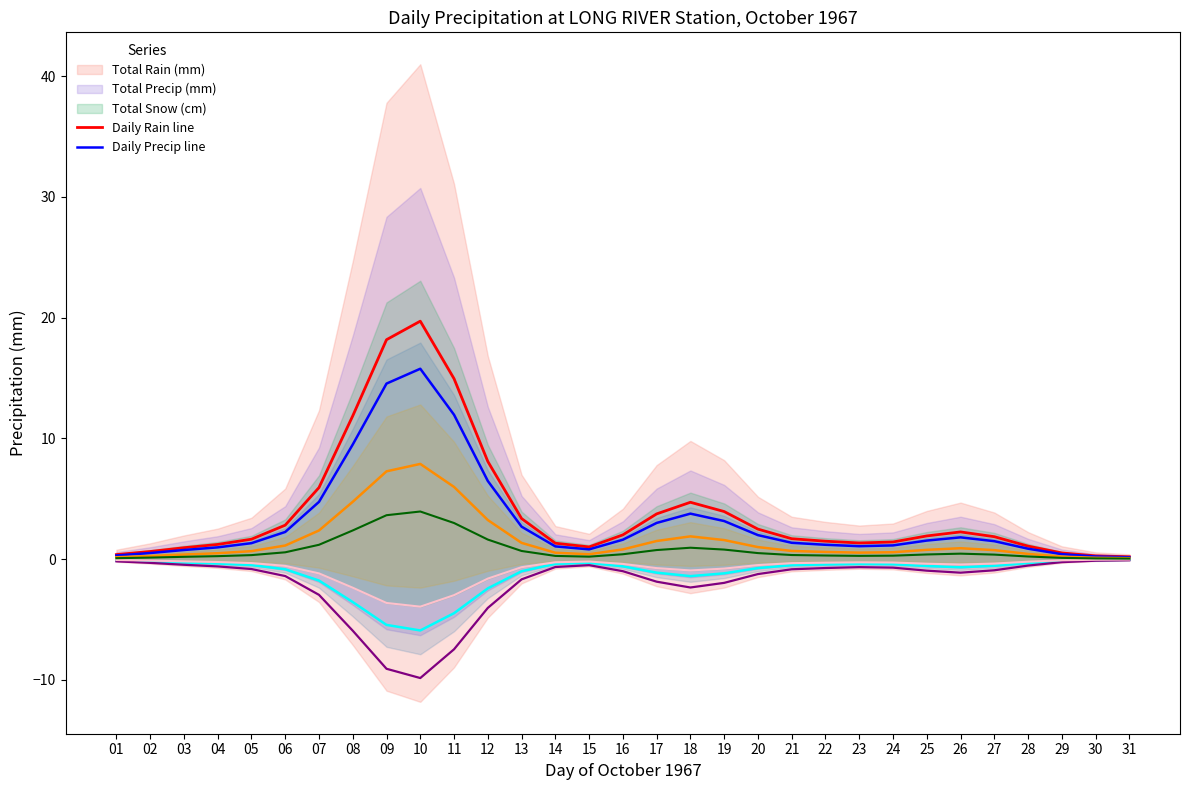

Is the value of Daily Precip line at 03 greater than the value of Daily Rain line at 08?

No